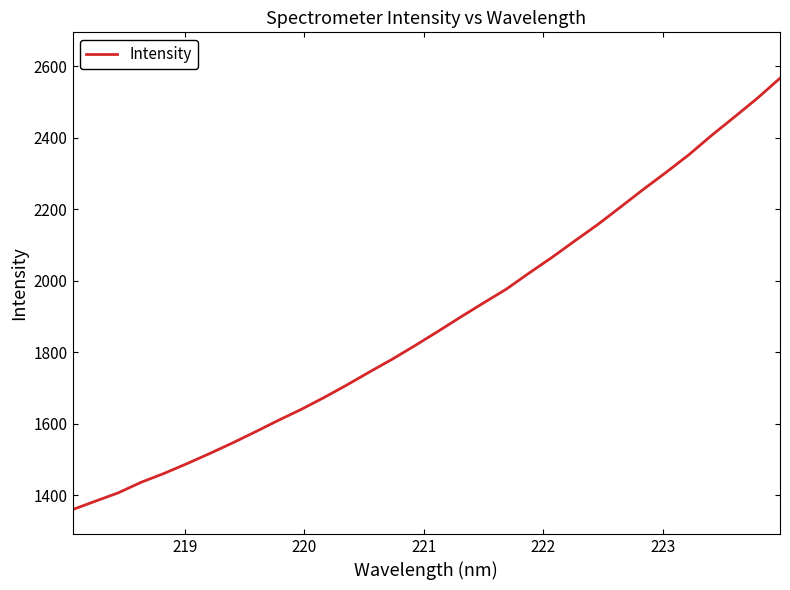

Count the number of values greater than 1858.

16